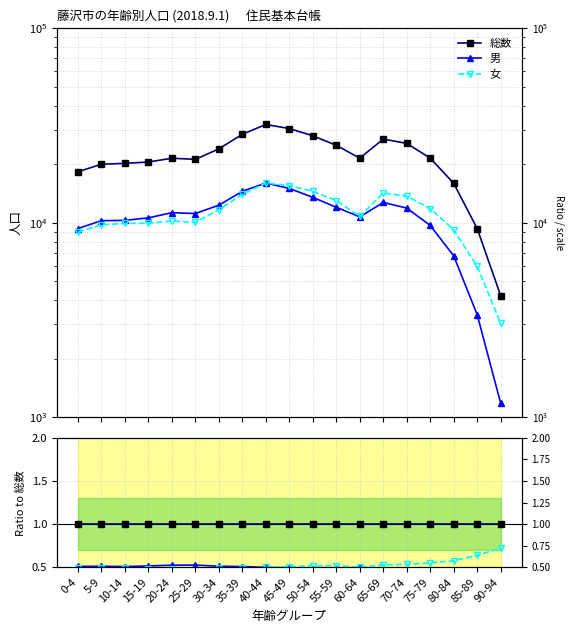

Reading right to left, list all the values displayed in this chart.

総数: 1.0	1.0	1.0	1.0	1.0	1.0	1.0	1.0	1.0	1.0	1.0	1.0	1.0	1.0	1.0	1.0	1.0	1.0	1.0
男: 0.3	0.4	0.4	0.5	0.5	0.5	0.5	0.5	0.5	0.5	0.5	0.5	0.5	0.5	0.5	0.5	0.5	0.5	0.5
女: 0.7	0.6	0.6	0.5	0.5	0.5	0.5	0.5	0.5	0.5	0.5	0.5	0.5	0.5	0.5	0.5	0.5	0.5	0.5